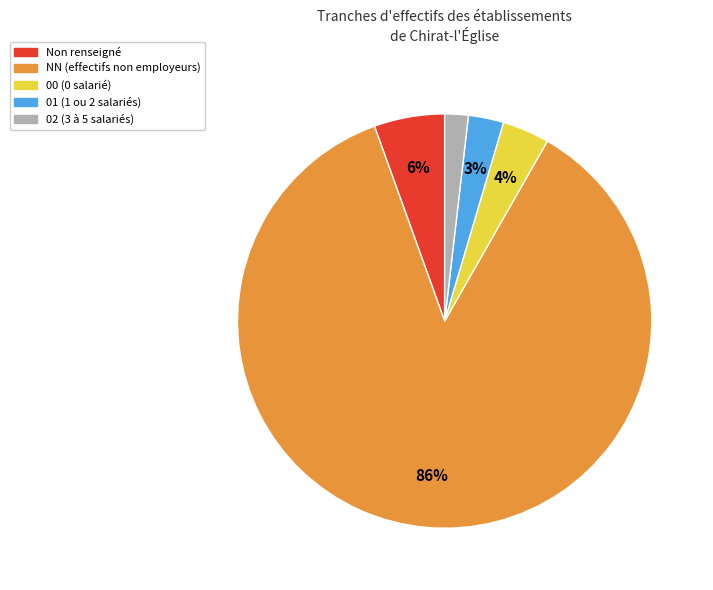

What is the ratio of the value at 00 (0 salarié) to the value at 02 (3 à 5 salariés)?

2.0